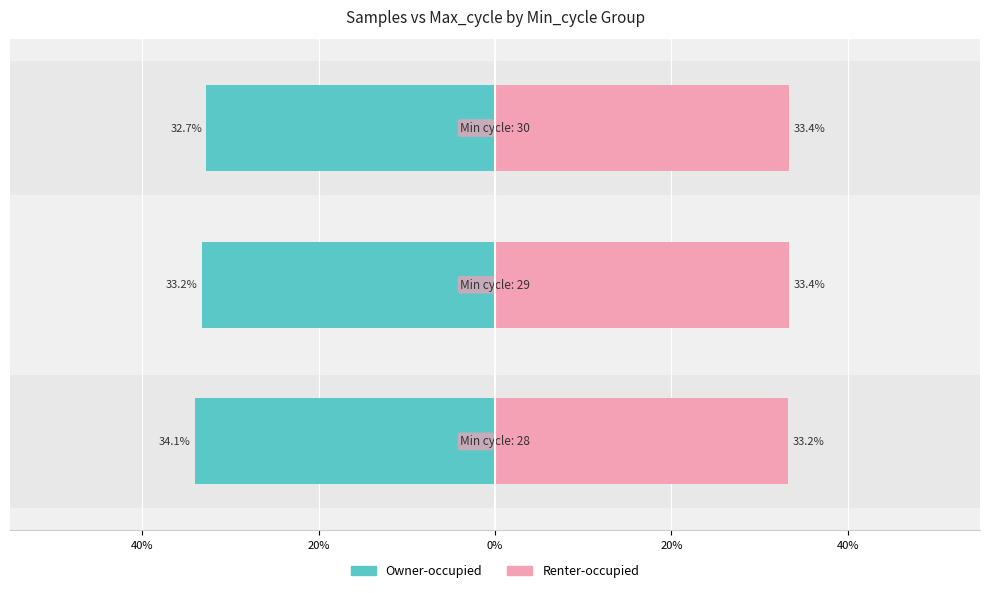

What is the average value of the Owner-occupied series?

-33.3